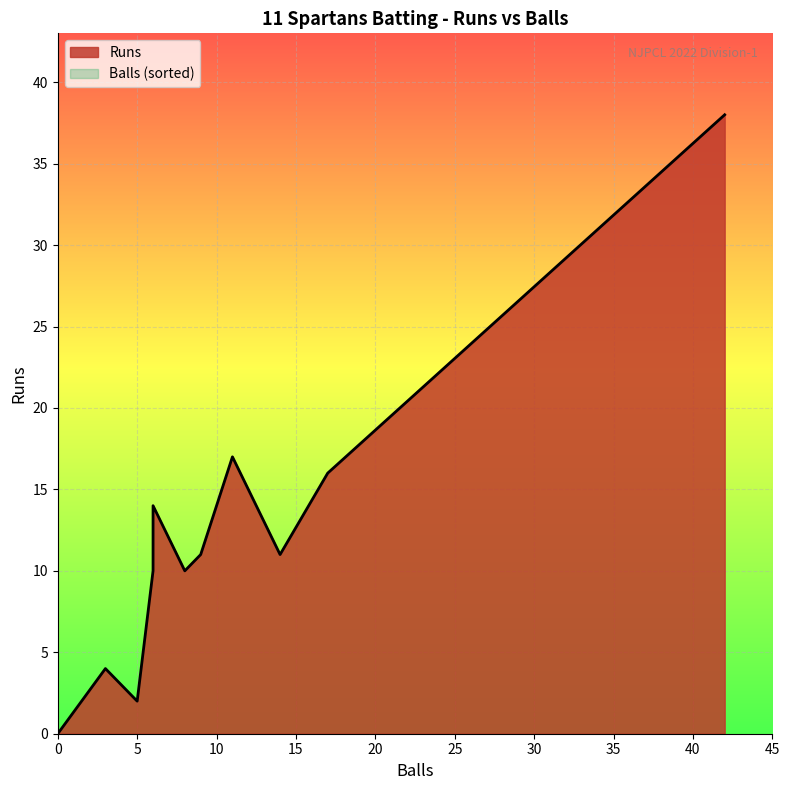

Which series has the largest total across all categories?

Runs